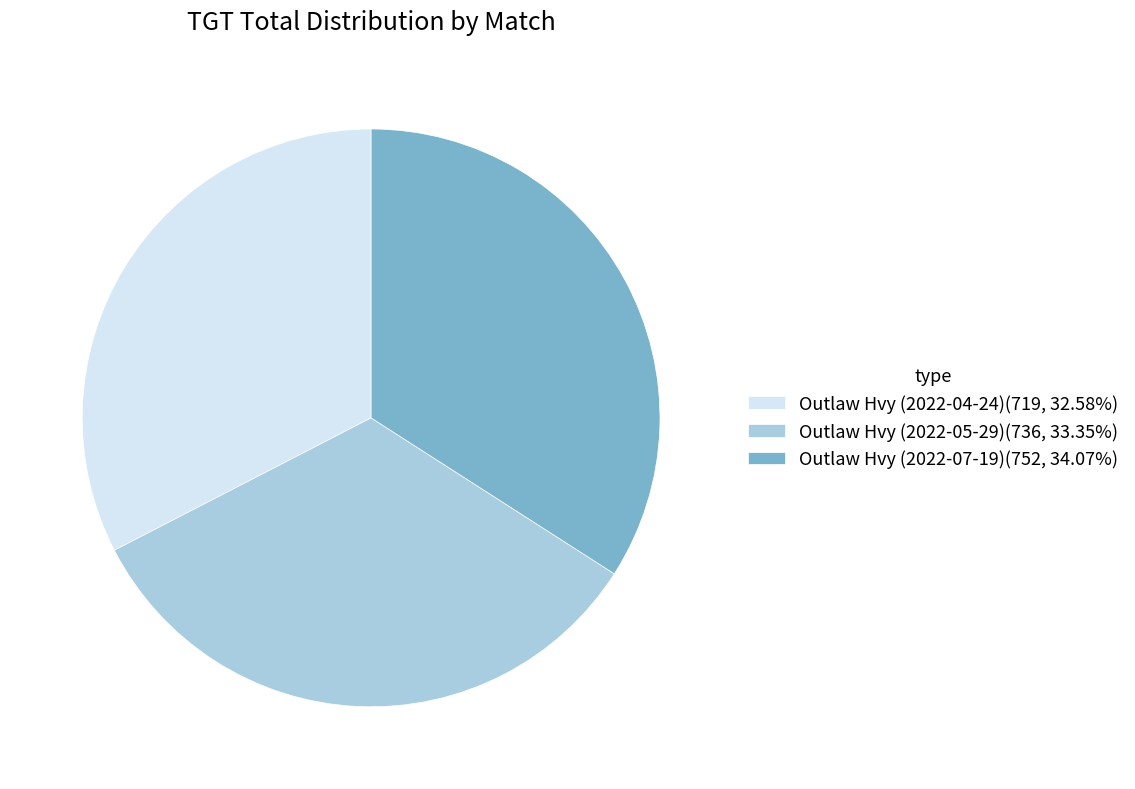

Is it true that Outlaw Hvy (2022-04-24) is 33% of the pie?

True